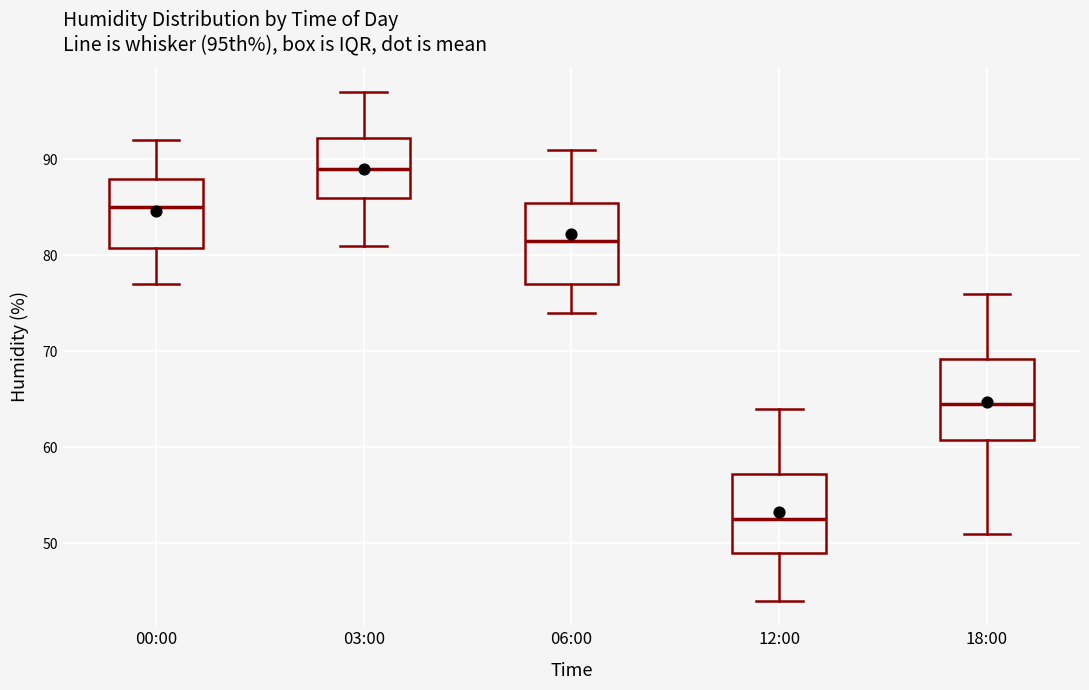

Reading left to right, transcribe this box plot: for each box, give where its median line is, the range the box spans, and where its two whiskers end, as read against the y-axis. The values are not printed on the chart, so give them approximately, as read against the axis.

00:00: median 85, box 81 to 88, whiskers 77 to 92
03:00: median 89, box 86 to 92, whiskers 81 to 97
06:00: median 82, box 77 to 86, whiskers 74 to 91
12:00: median 53, box 49 to 57, whiskers 44 to 64
18:00: median 65, box 61 to 69, whiskers 51 to 76